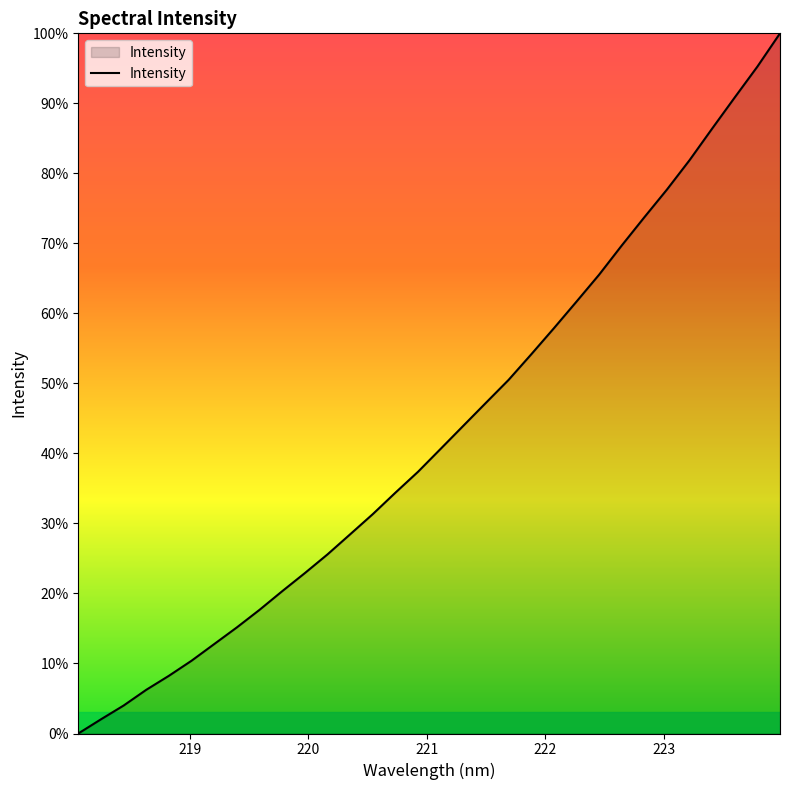

What is the difference between the maximum and minimum values?

100.0